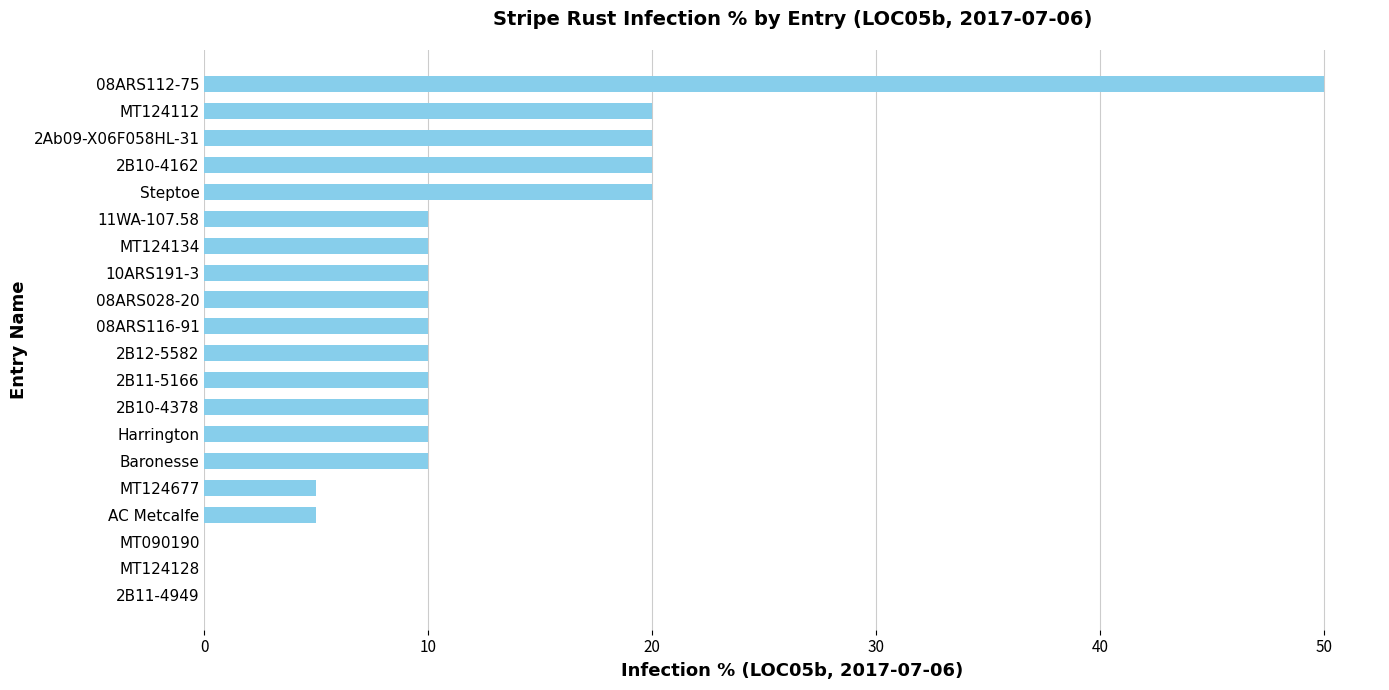

What is the maximum value shown in the chart?

50